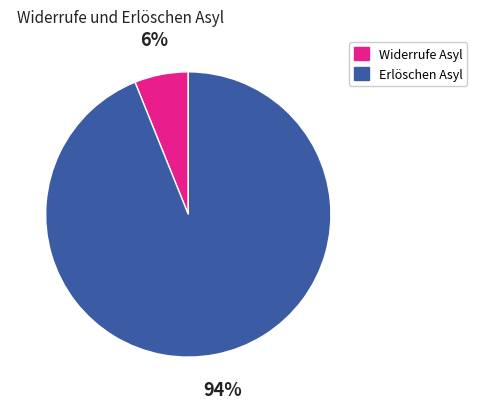

True or false: Widerrufe Asyl accounts for 19% of the total.

False